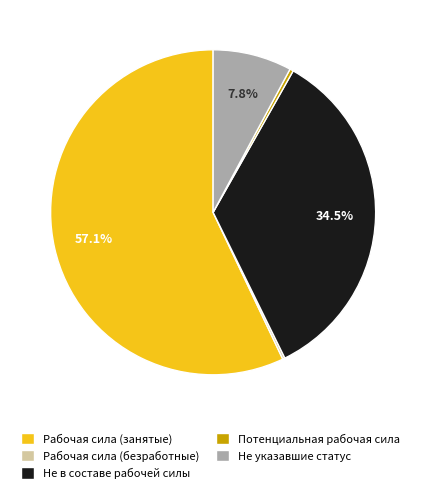

Which category accounts for the majority?

Рабочая сила (занятые)